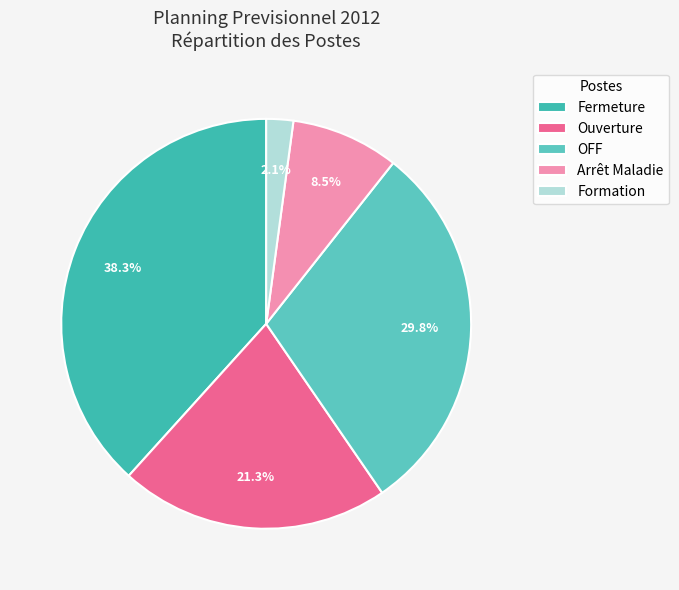

What is the change in value from OFF to Formation?

-13